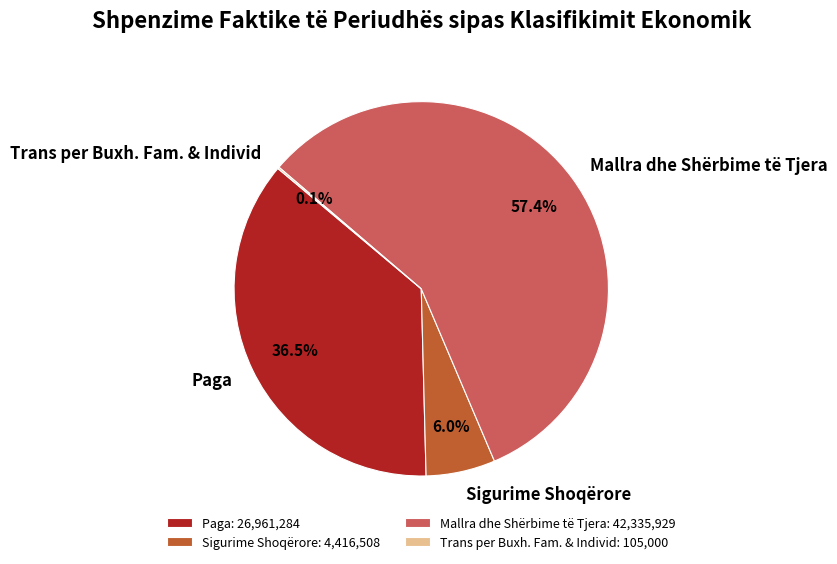

To the nearest percent, what percentage of the pie is Mallra dhe Shërbime të Tjera?

57%